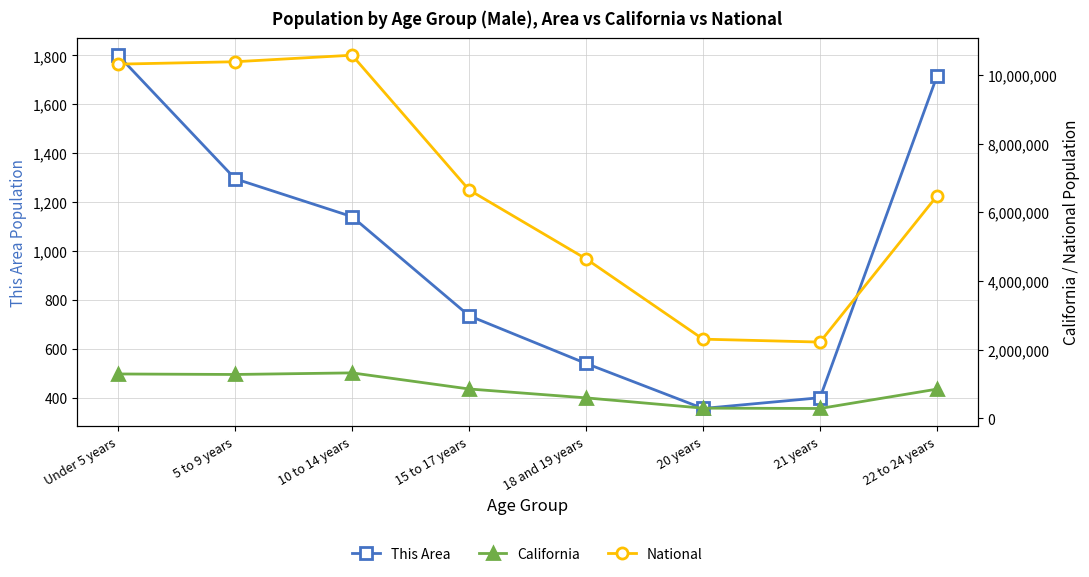

Reading left to right, list all the values displayed in this chart.

This Area: Under 5 years=1801	5 to 9 years=1296	10 to 14 years=1141	15 to 17 years=736	18 and 19 years=541	20 years=357	21 years=401	22 to 24 years=1716
California: Under 5 years=1294056	5 to 9 years=1279563	10 to 14 years=1325915	15 to 17 years=857058	18 and 19 years=598024	20 years=298655	21 years=289108	22 to 24 years=853022
National: Under 5 years=10319427	5 to 9 years=10389638	10 to 14 years=10579862	15 to 17 years=6656209	18 and 19 years=4647457	20 years=2308319	21 years=2223198	22 to 24 years=6482659